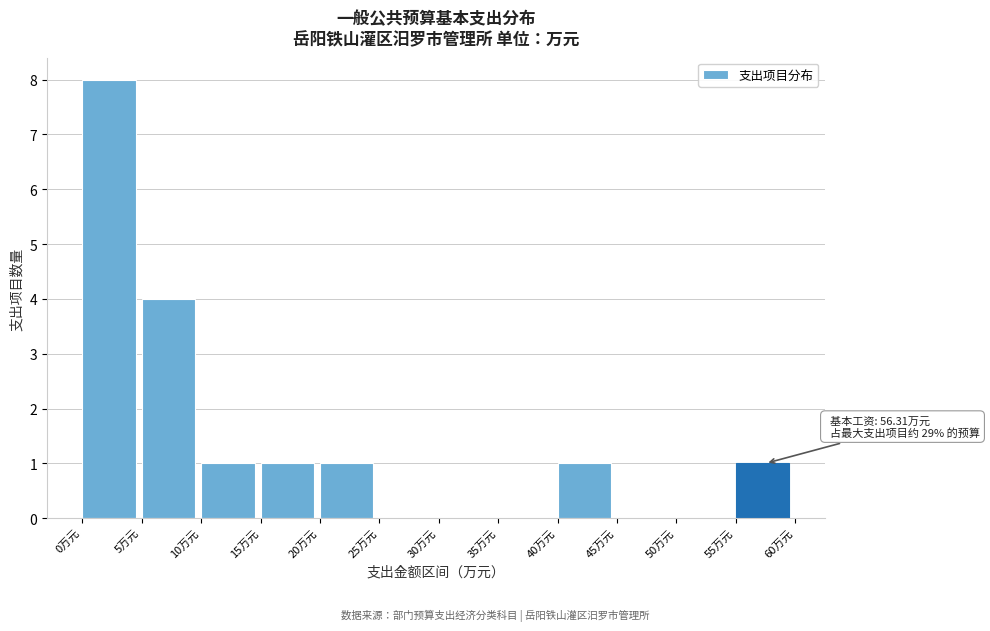

Over which range of the x-axis is the bar tallest?

0 to 5